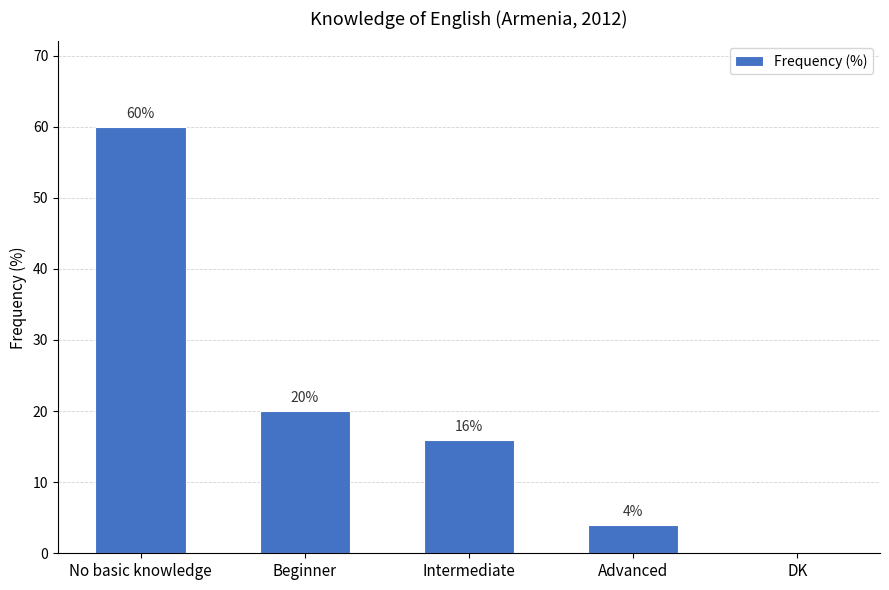

What is the sum of the values at DK and No basic knowledge?

60